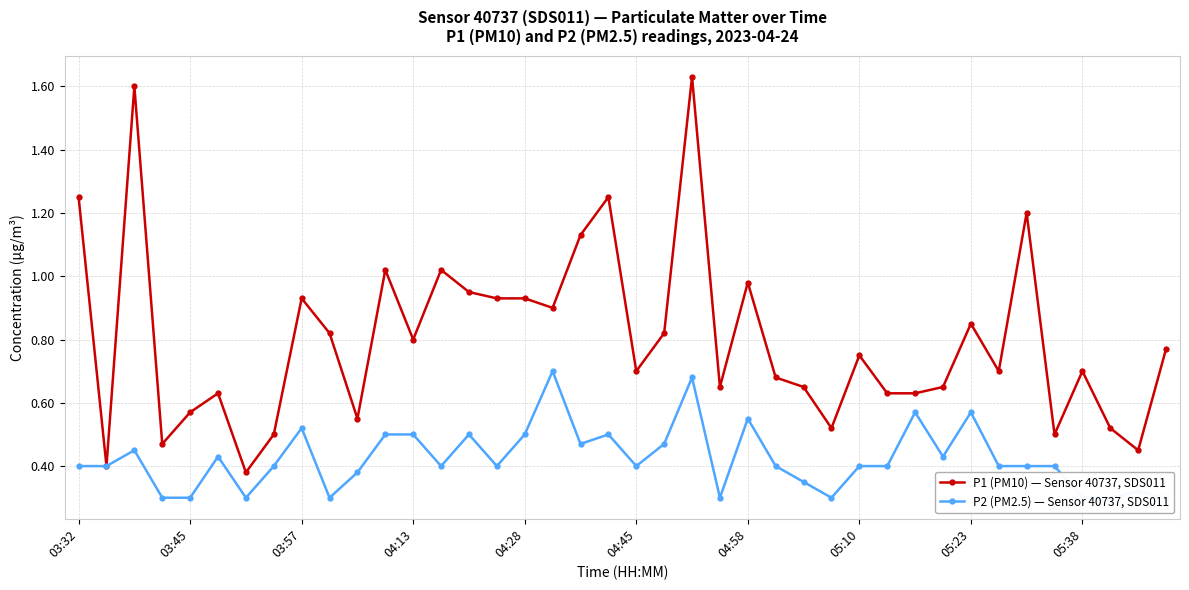

The value of P2 (PM2.5) — Sensor 40737, SDS011 at 25 is 0.4. True or false?

True